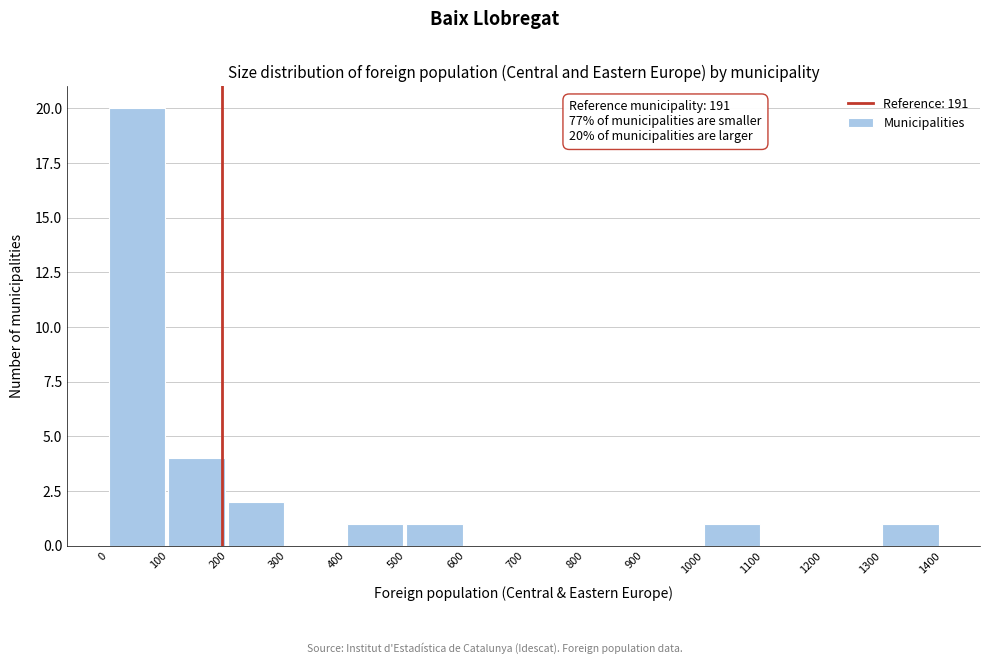

Which range on the x-axis has the tallest bar?

0 to 100